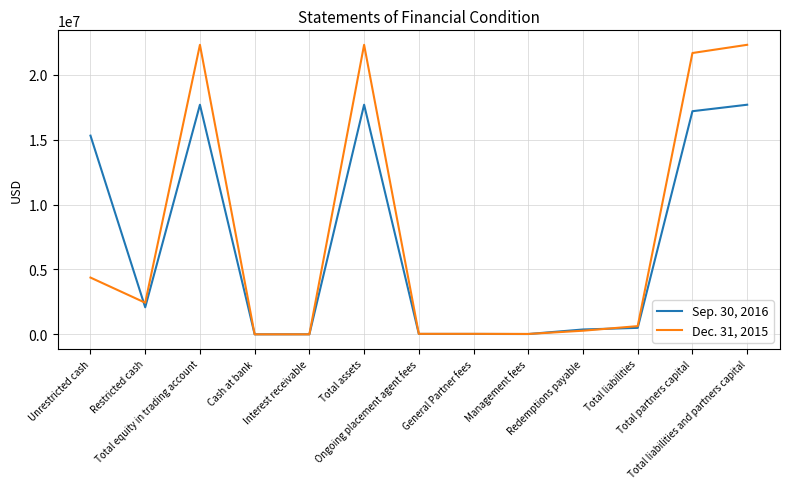

True or false: Sep. 30, 2016 has a value of 17690806 at Total assets.

True